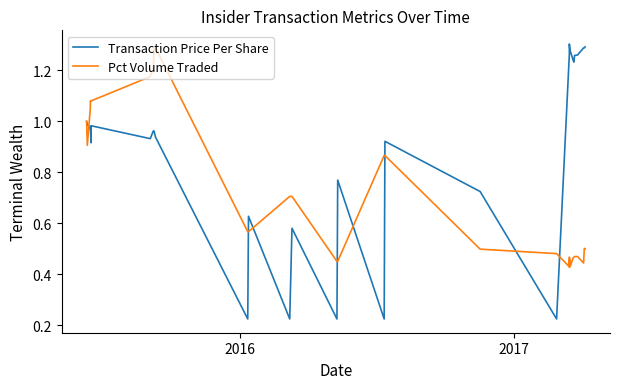

How many lines are shown in the chart?

2